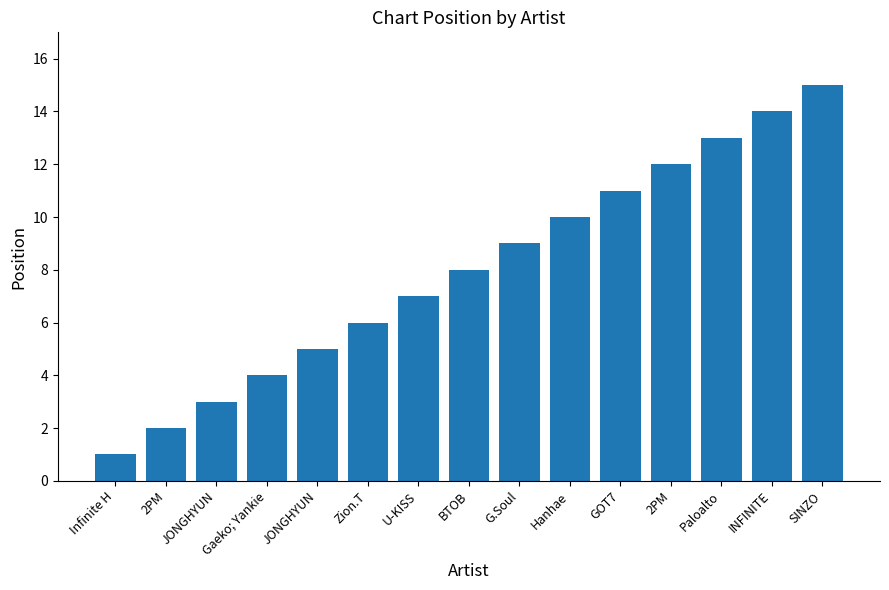

What is the change in value from 2PM to BTOB?

+6